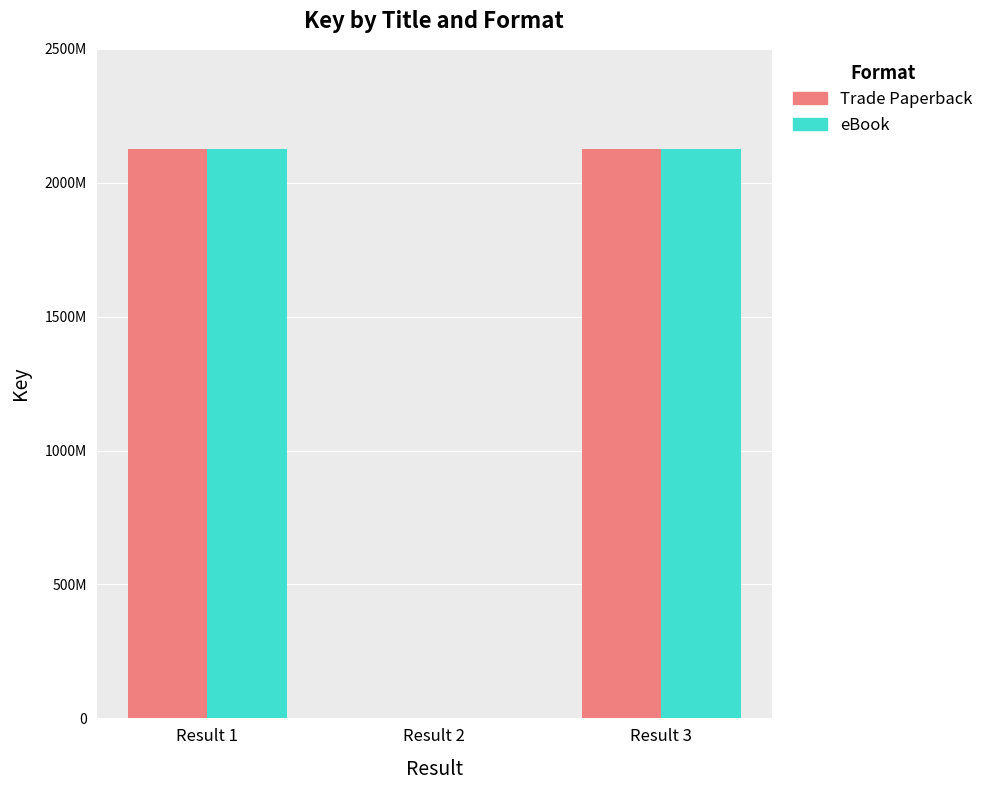

Which series has the widest spread of values?

Trade Paperback